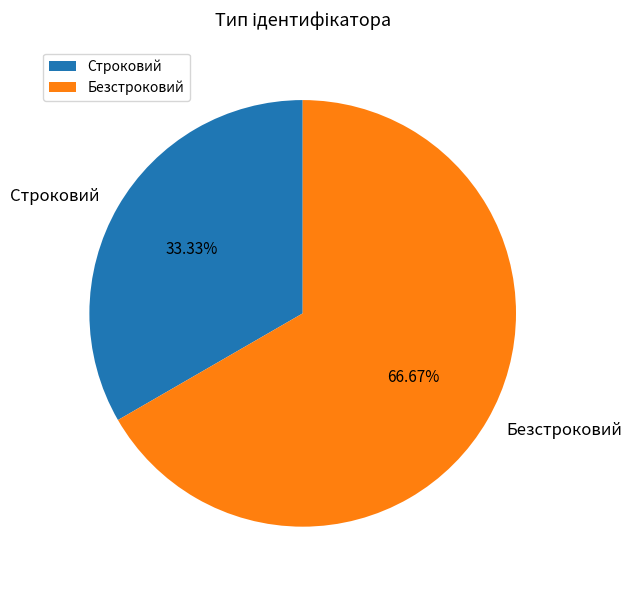

Count the number of slices in the pie.

2